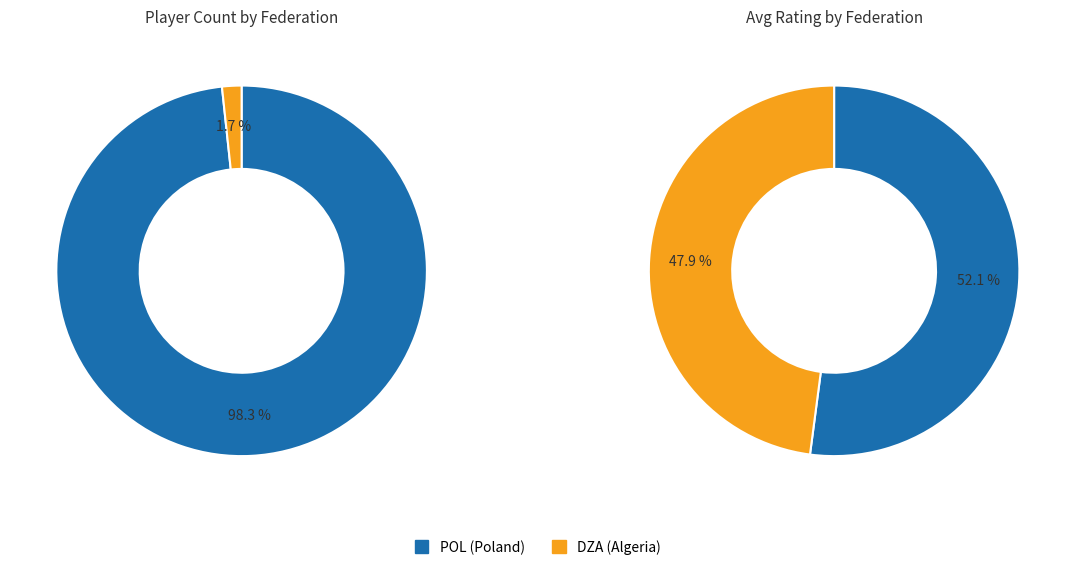

To the nearest percent, what is the difference between the POL and DZA slice percentages?

97%